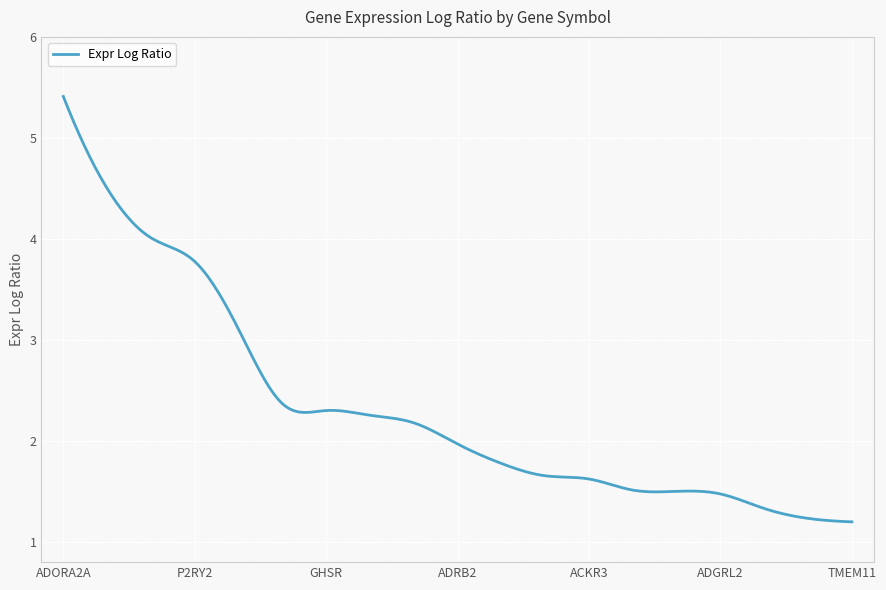

What is the difference between the maximum and minimum values?

4.2